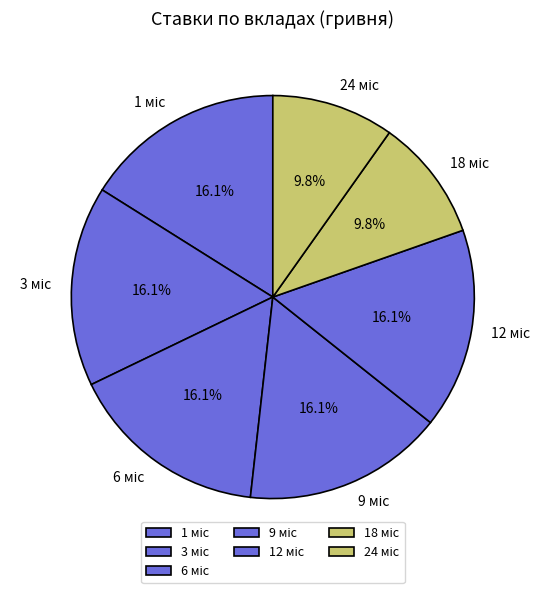

Count the number of slices in the pie.

7